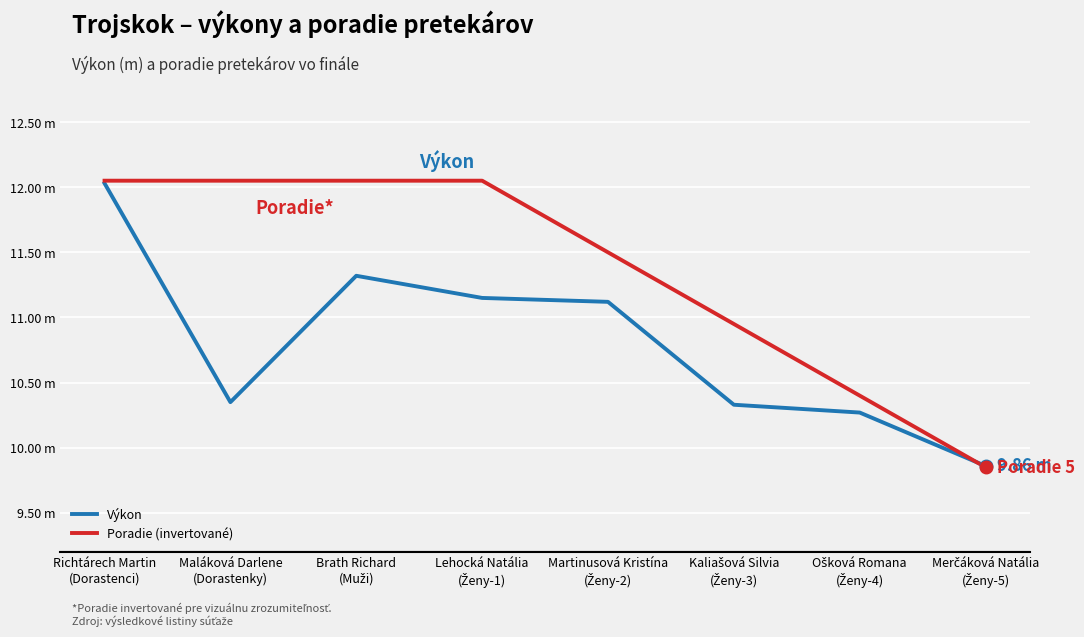

Is this an area chart (filled region under the line)?

No